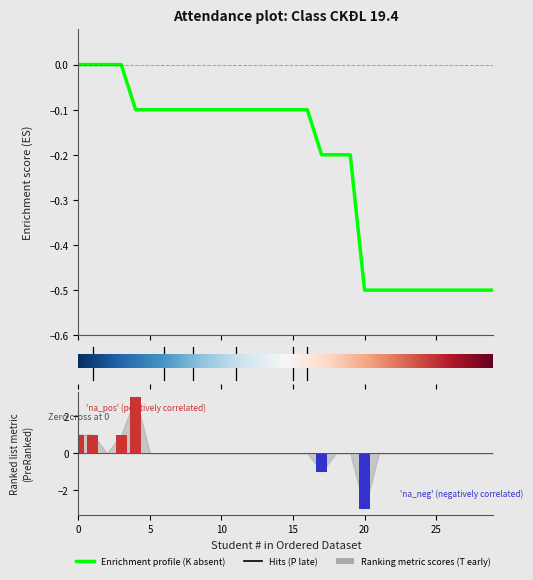

Is it true that T (Early) equals 0 at 11?

True